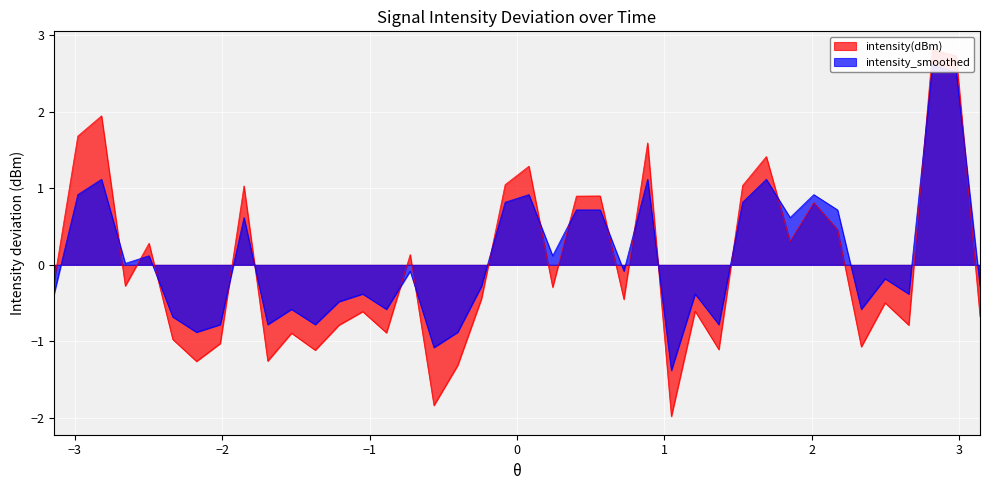

Which series has the largest range (max minus min)?

intensity(dBm)